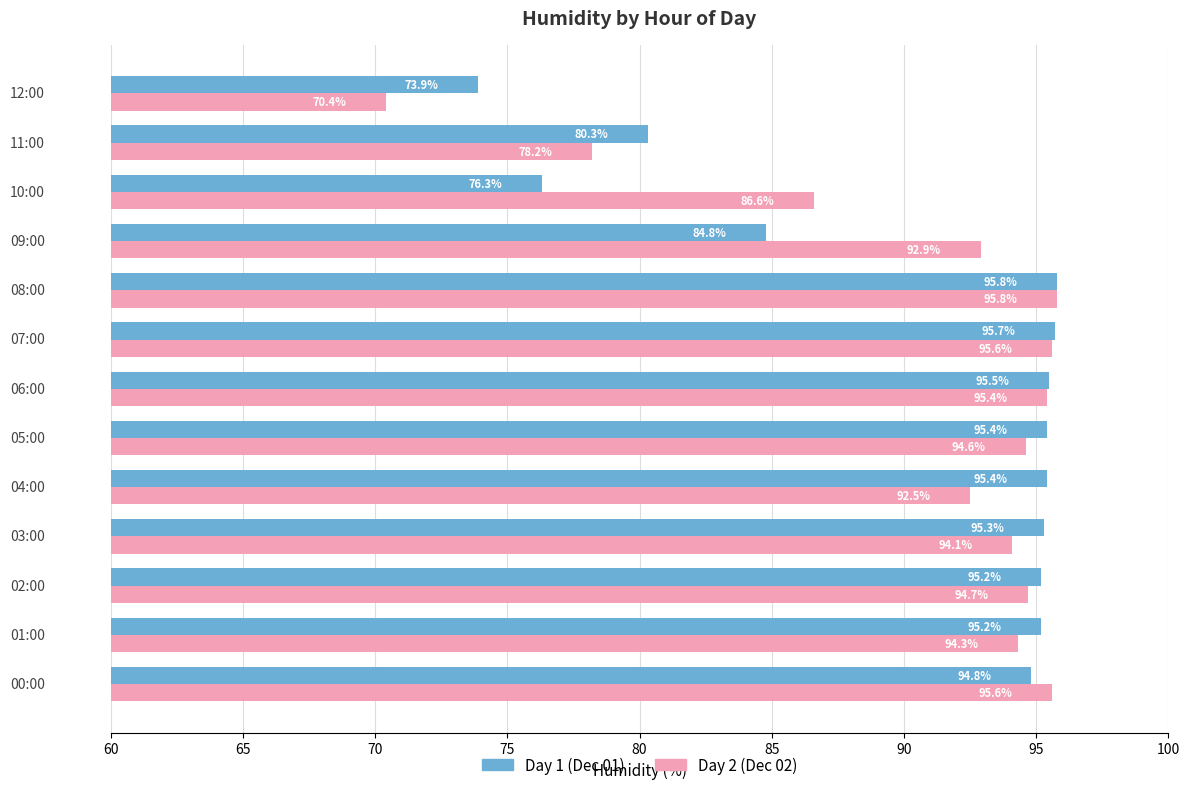

What is the average value of the Day 1 (Dec 01) series?

90.3